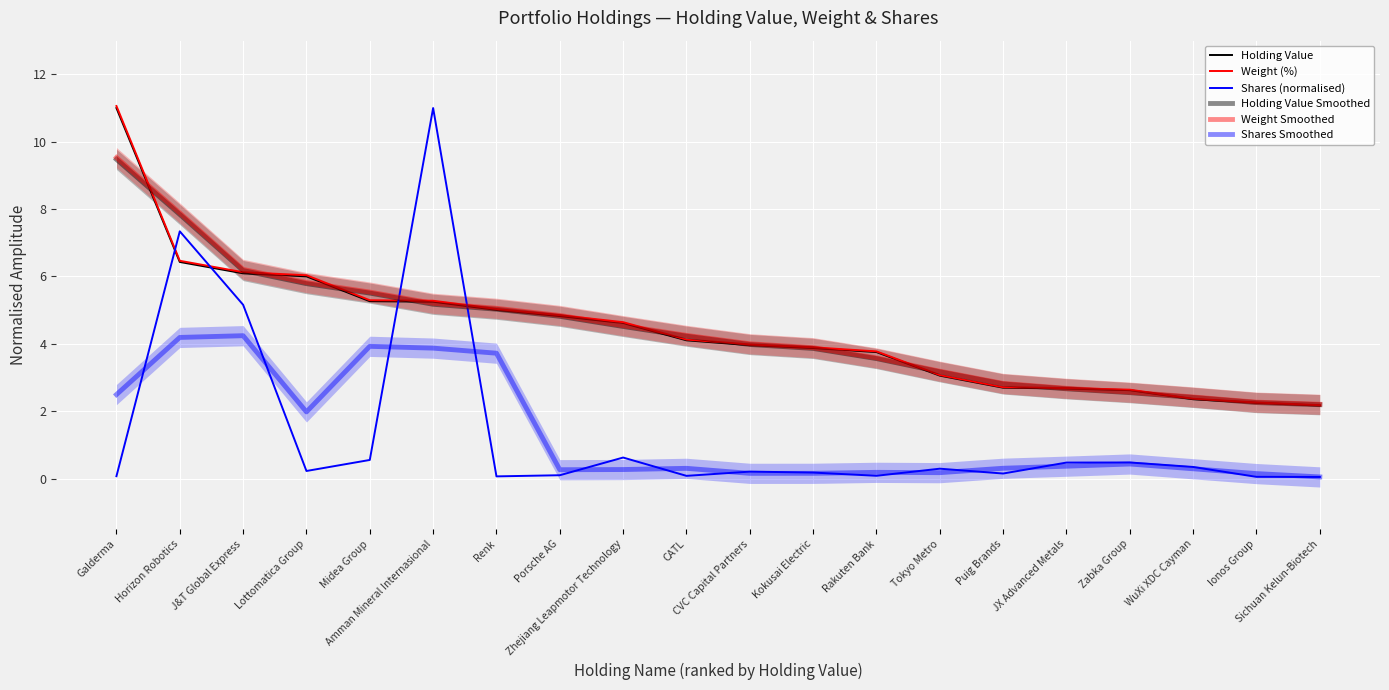

Between JX Advanced Metals and Zabka Group, which is larger?

JX Advanced Metals